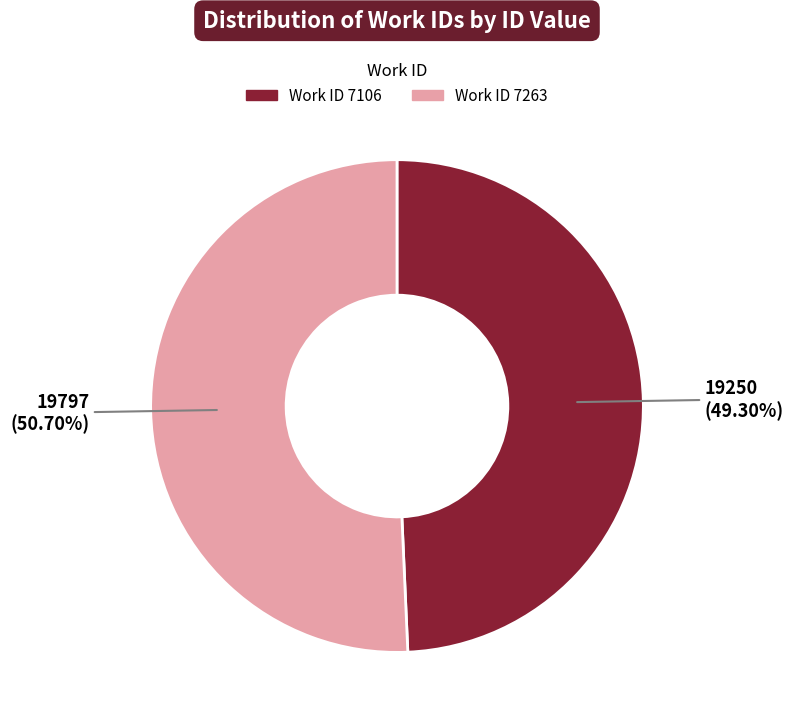

Is there any slice that represents more than half of the pie?

Yes